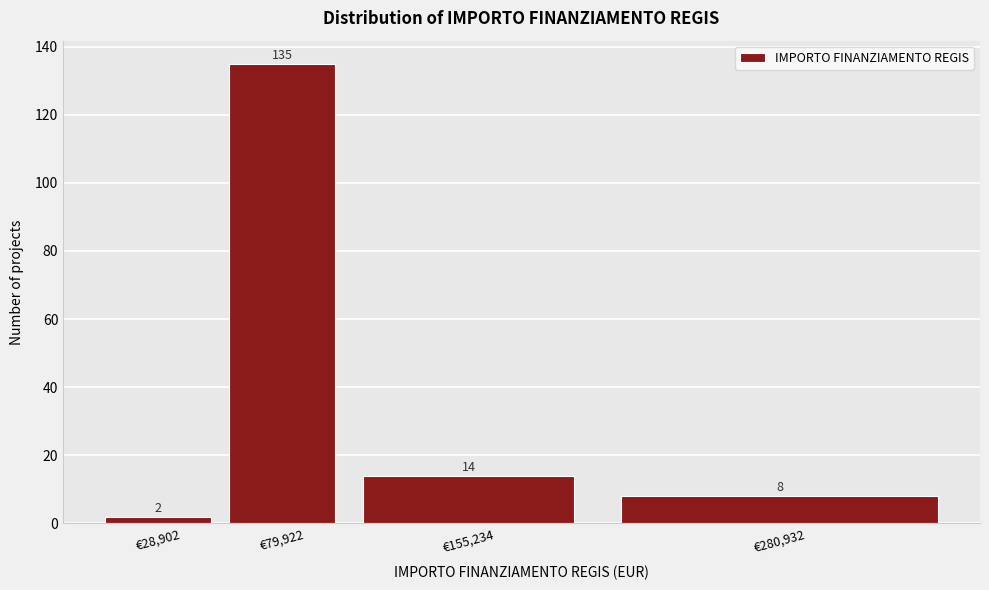

Reading left to right, what are all the values shown in this chart?

€28,902=2	€79,922=135	€155,234=14	€280,932=8